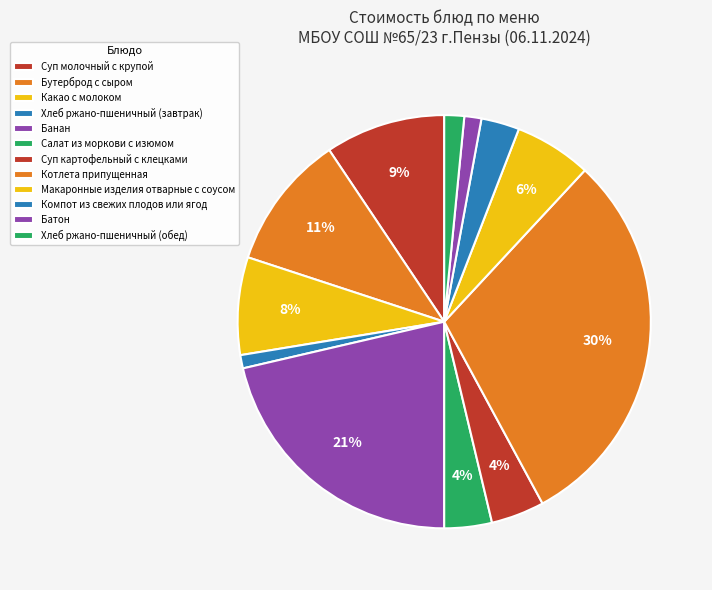

How many segments does this pie chart have?

12